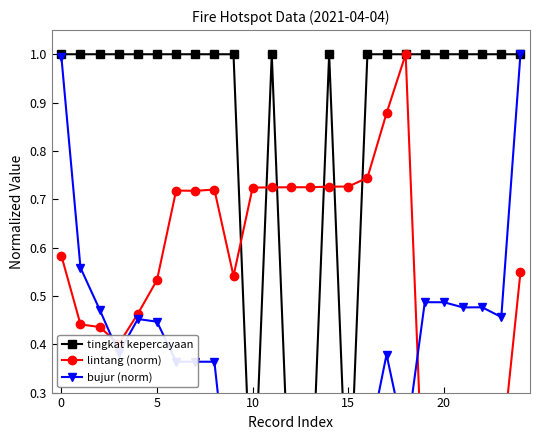

Reading left to right, transcribe all the data shown in this chart.

tingkat kepercayaan: 1.0	1.0	1.0	1.0	1.0	1.0	1.0	1.0	1.0	1.0	0.0	1.0	0.0	0.0	1.0	0.0	1.0	1.0	1.0	1.0	1.0	1.0	1.0	1.0	1.0
lintang (norm): 0.6	0.4	0.4	0.4	0.5	0.5	0.7	0.7	0.7	0.5	0.7	0.7	0.7	0.7	0.7	0.7	0.7	0.9	1.0	0.0	0.0	0.1	0.1	0.2	0.5
bujur (norm): 1.0	0.6	0.5	0.4	0.5	0.4	0.4	0.4	0.4	0.0	0.2	0.2	0.2	0.2	0.2	0.2	0.2	0.4	0.2	0.5	0.5	0.5	0.5	0.5	1.0